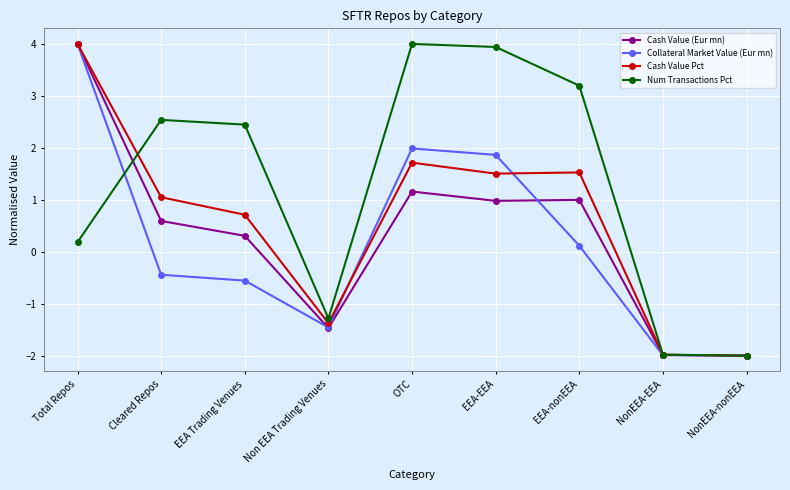

How many lines are shown in the chart?

4